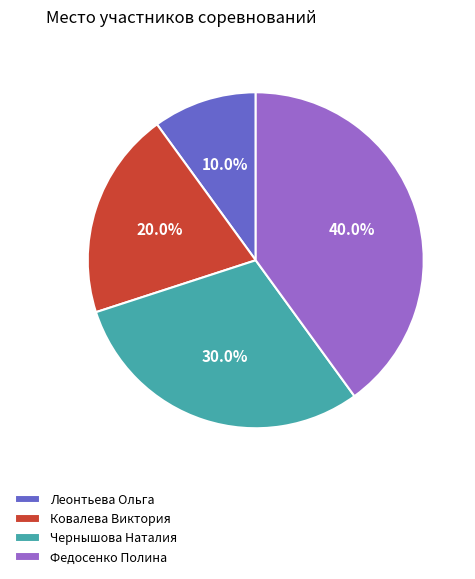

To the nearest percent, what percentage of the pie is Федосенко Полина?

40%